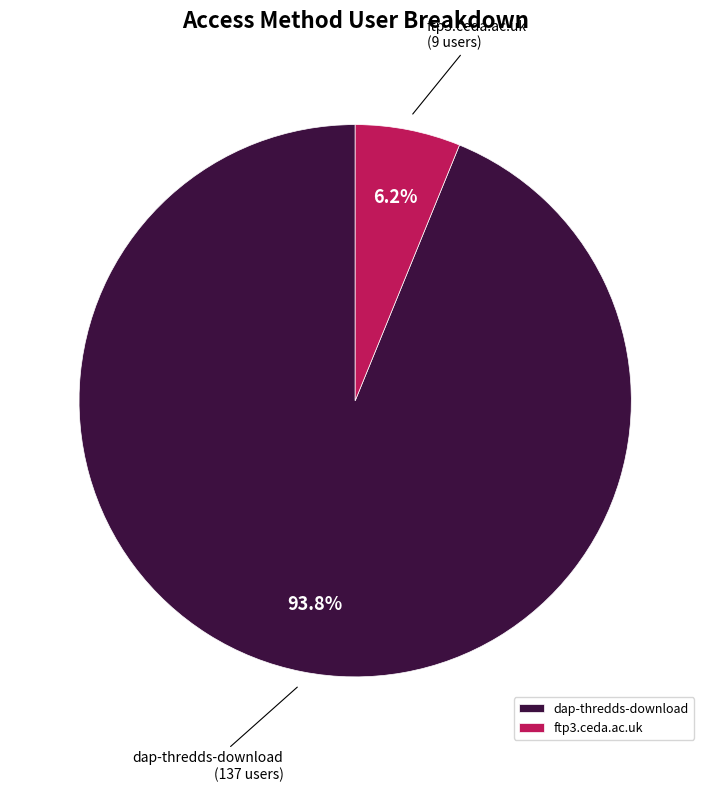

Which has a higher value, dap-thredds-download or ftp3.ceda.ac.uk?

dap-thredds-download